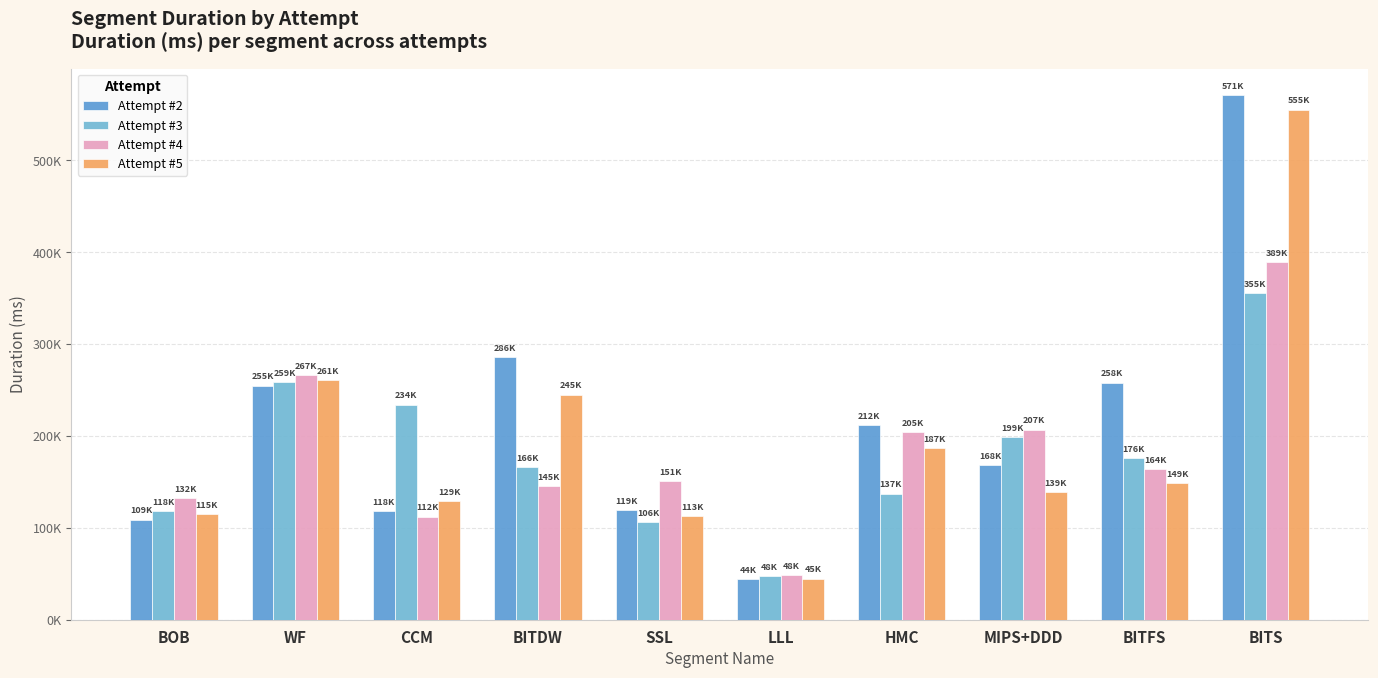

Reading left to right, extract all data points from this chart.

Attempt #2: 108854	254863	117925	285972	119290	44413	212031	168406	258071	571343
Attempt #3: 118456	259036	234165	166403	106104	47741	137231	198795	175820	355359
Attempt #4: 132026	266598	112363	145494	151145	48496	204503	206893	163901	389431
Attempt #5: 114875	260836	129449	245121	112914	44816	187017	138756	148601	555183